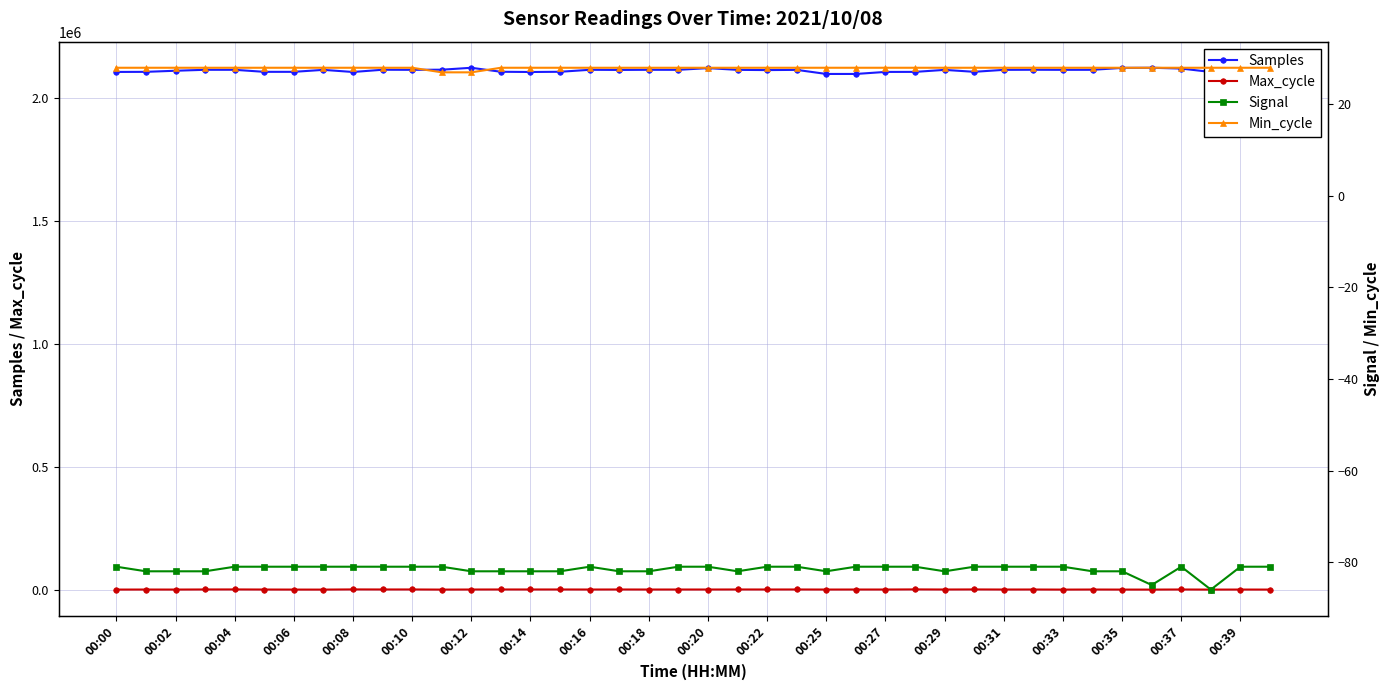

True or false: Min_cycle and Signal cross at least once.

False